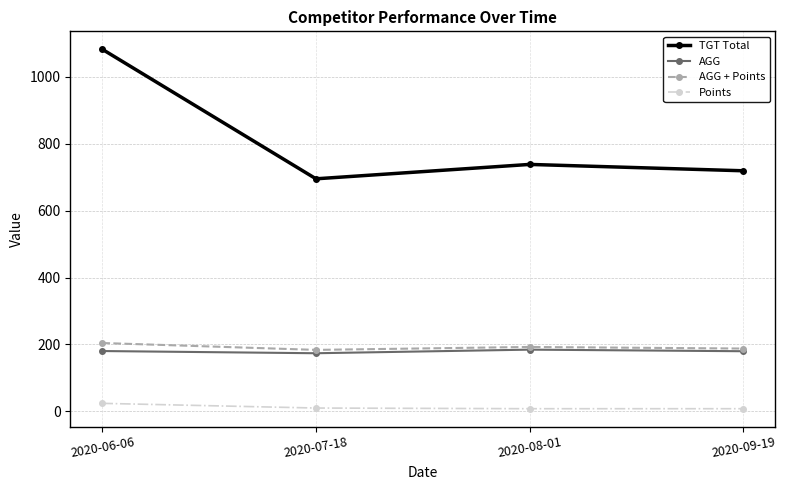

What is the sum of all AGG + Points values?

768.3